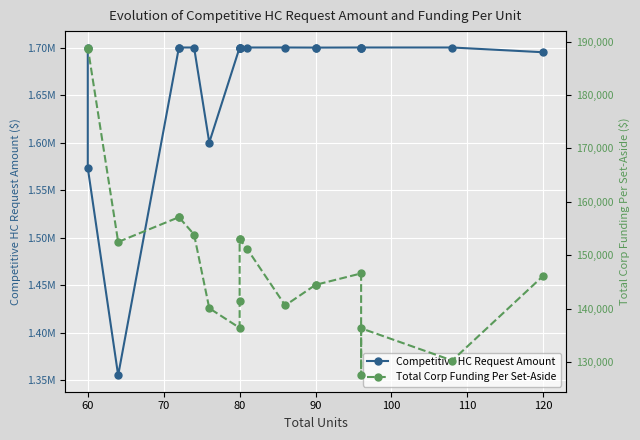

True or false: Competitive HC Request Amount and Total Corp Funding Per Set-Aside cross at least once.

False